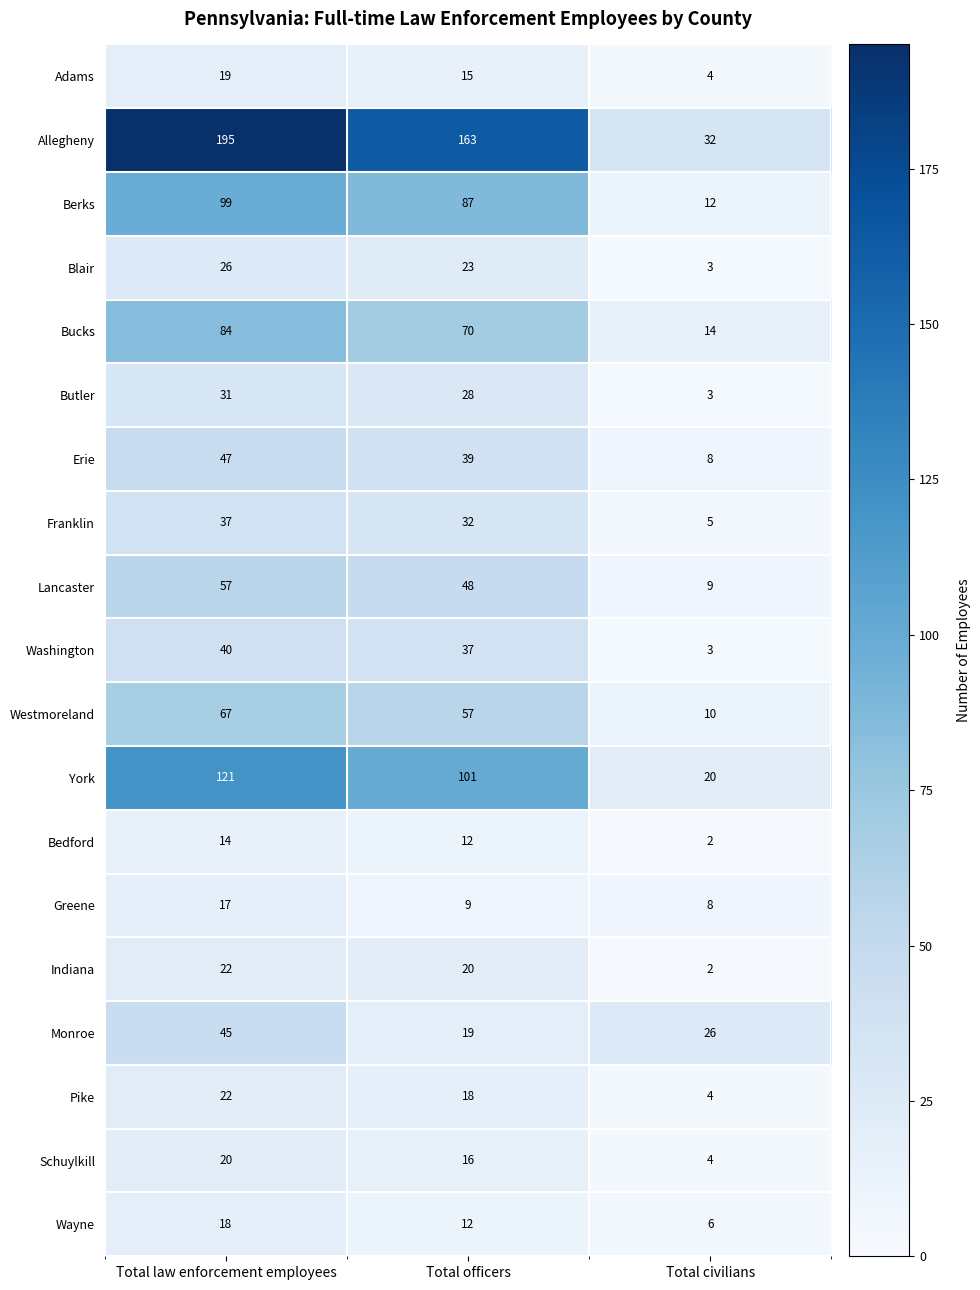

At which category does the chart reach its peak across all series?

Total law enforcement employees